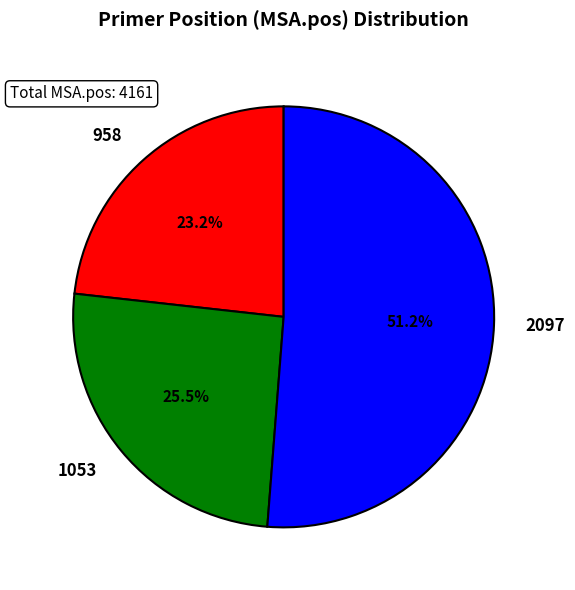

What is the total percentage of 958 and 2097?

74.5%